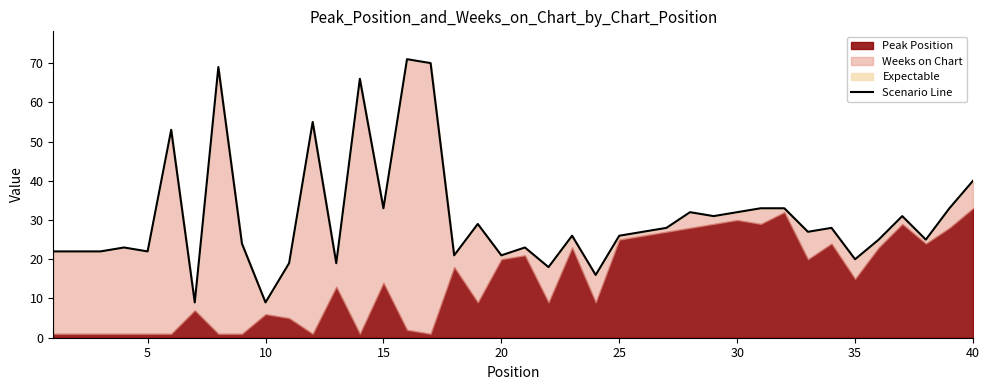

True or false: the data shows 10 at 25.

False